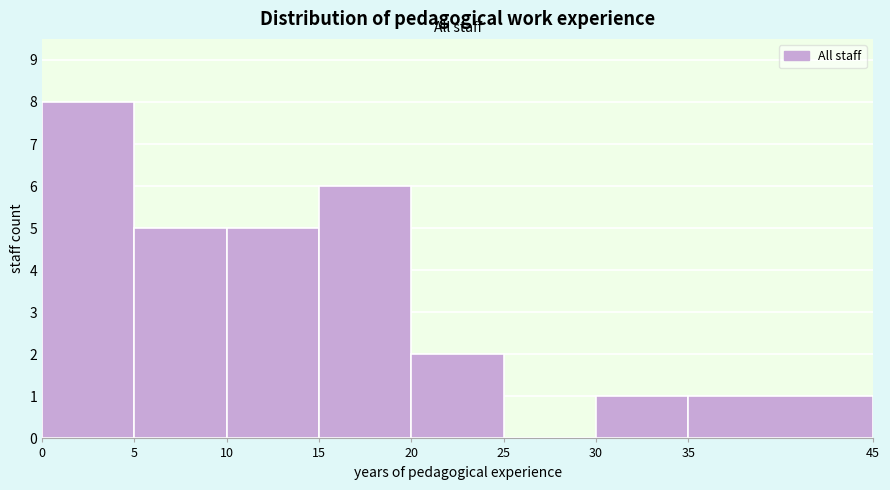

Reading left to right, list every bar in this chart as the range it spans on the x-axis followed by its height. The values are not printed on the chart, so give them approximately, as read against the axis.

0 to 5: 8
5 to 10: 5
10 to 15: 5
15 to 20: 6
20 to 25: 2
25 to 30: 0
30 to 35: 1
35 to 45: 1